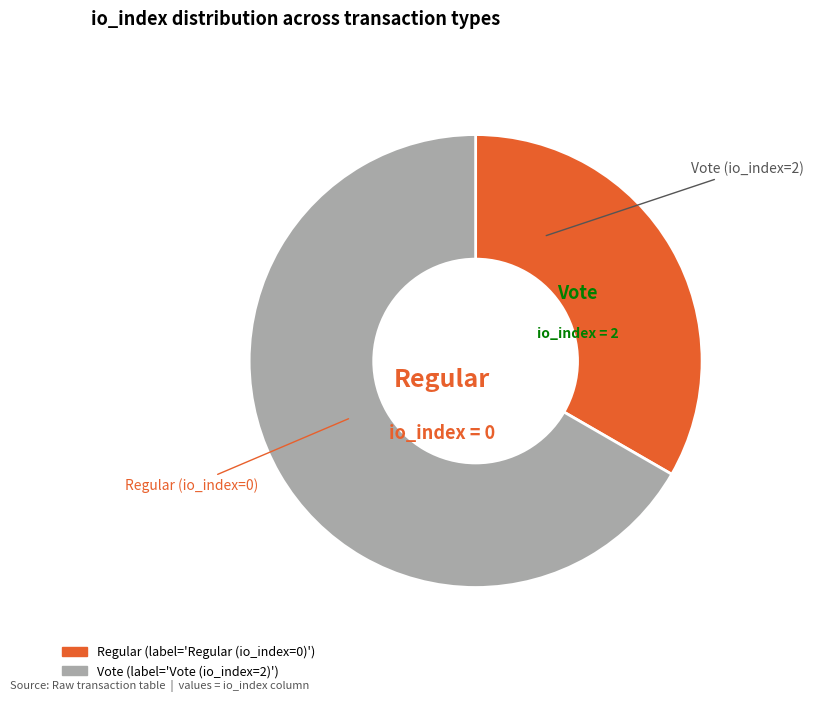

Is there a majority slice in this chart?

Yes